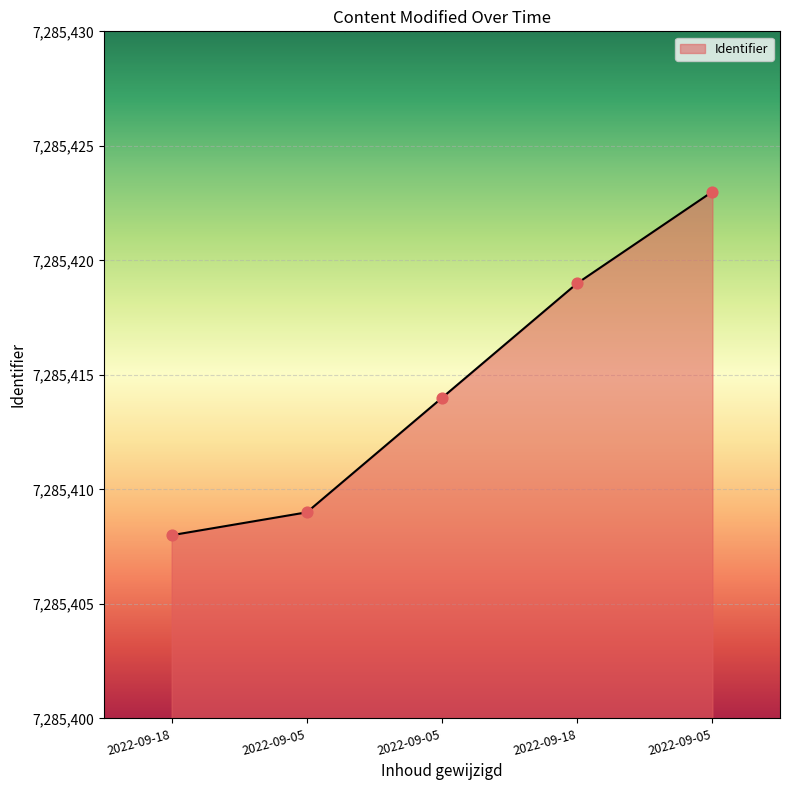

How many lines are shown in the chart?

1